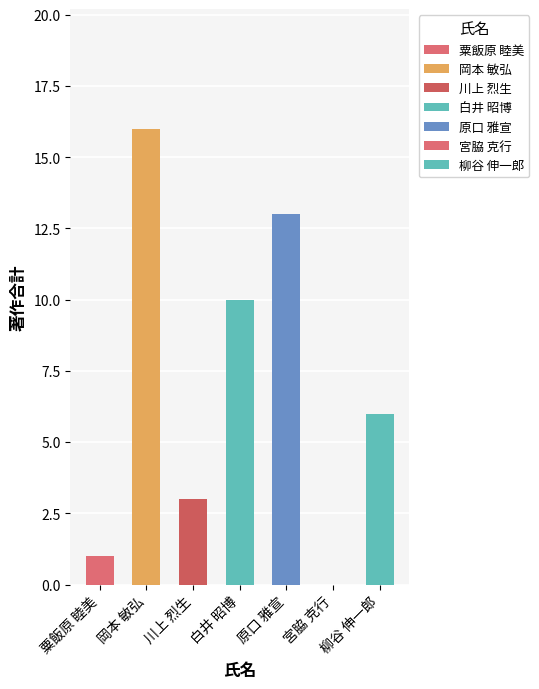

What is the sum of the values at 粟飯原 睦美 and 柳谷 伸一郎?

7